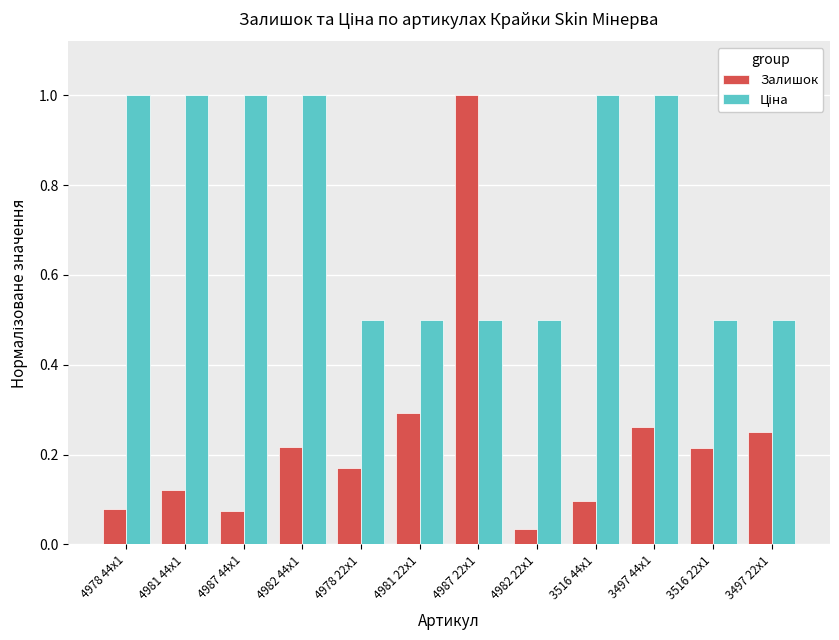

Which series has the widest spread of values?

Залишок